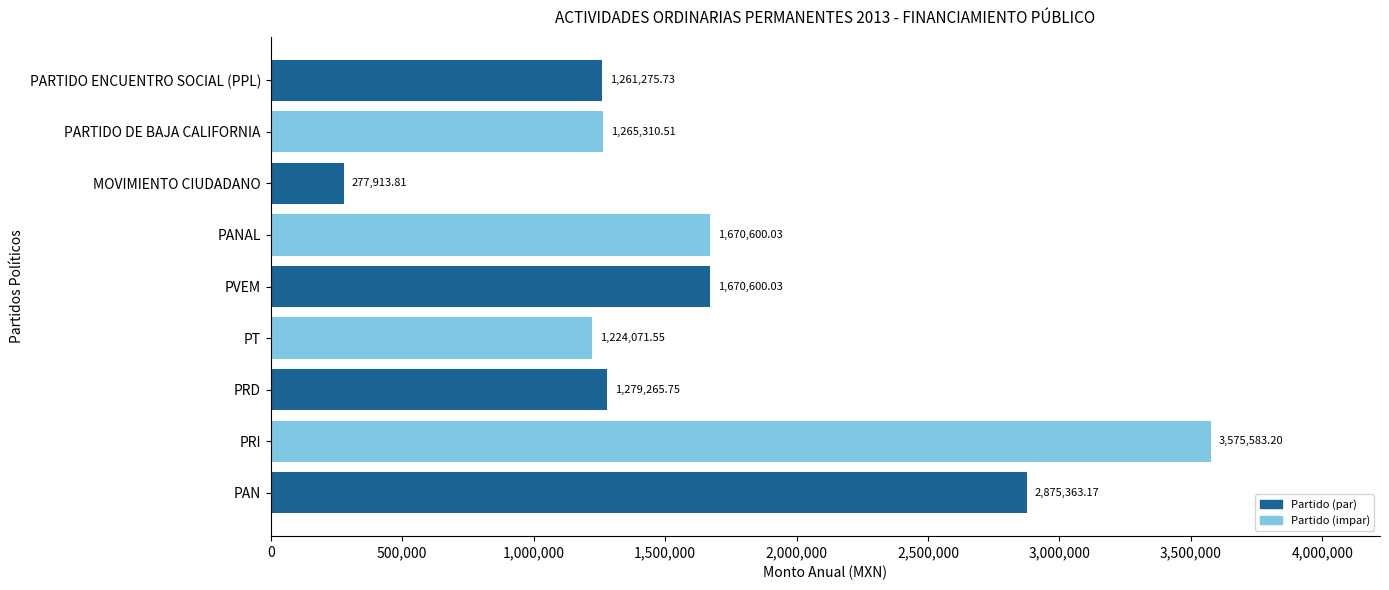

Approximately how many times larger is the value at PVEM compared to PRD?

1.3